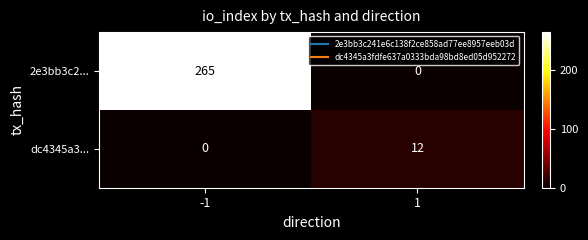

Which series has the largest total across all categories?

2e3bb3c2...